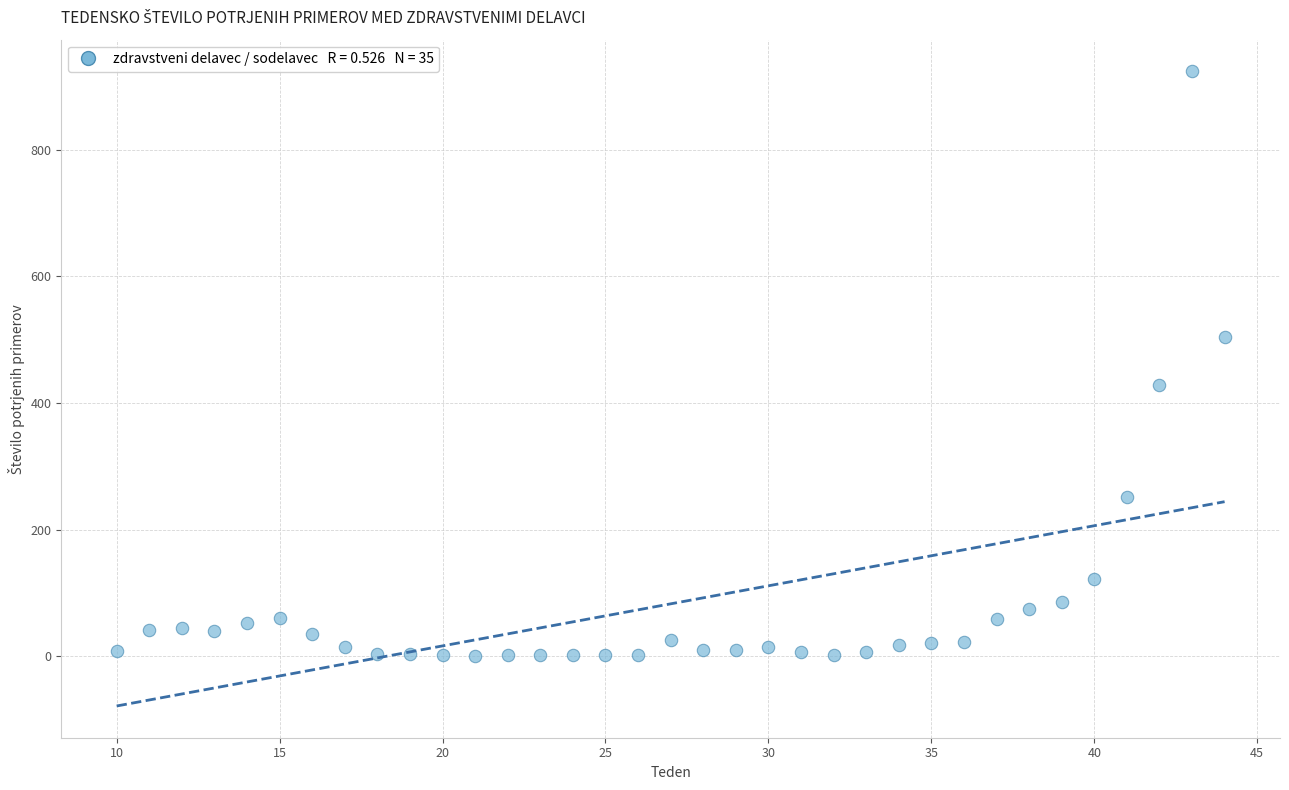

What is the range of X values (max minus min)?

34